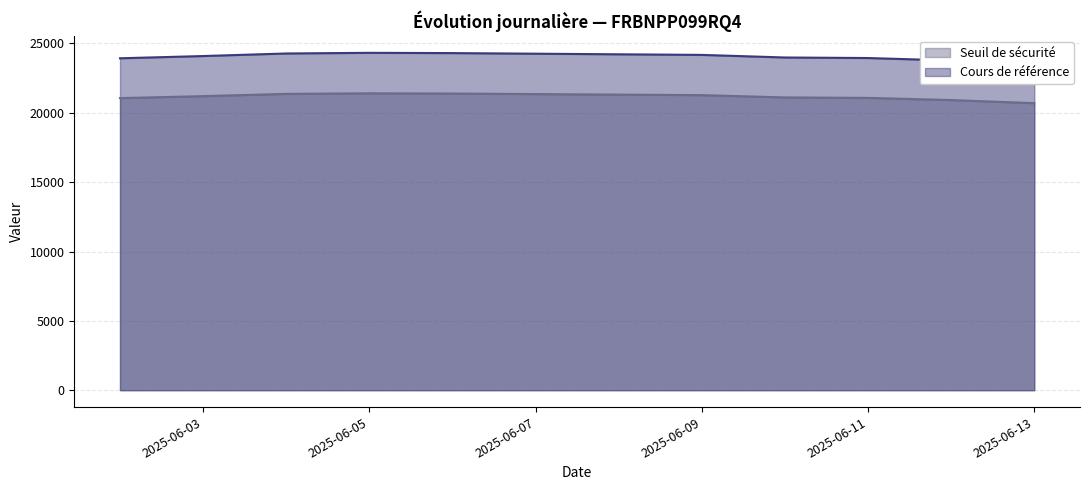

Is it true that Seuil de sécurité equals 34111.2 at 2025-06-09?

False